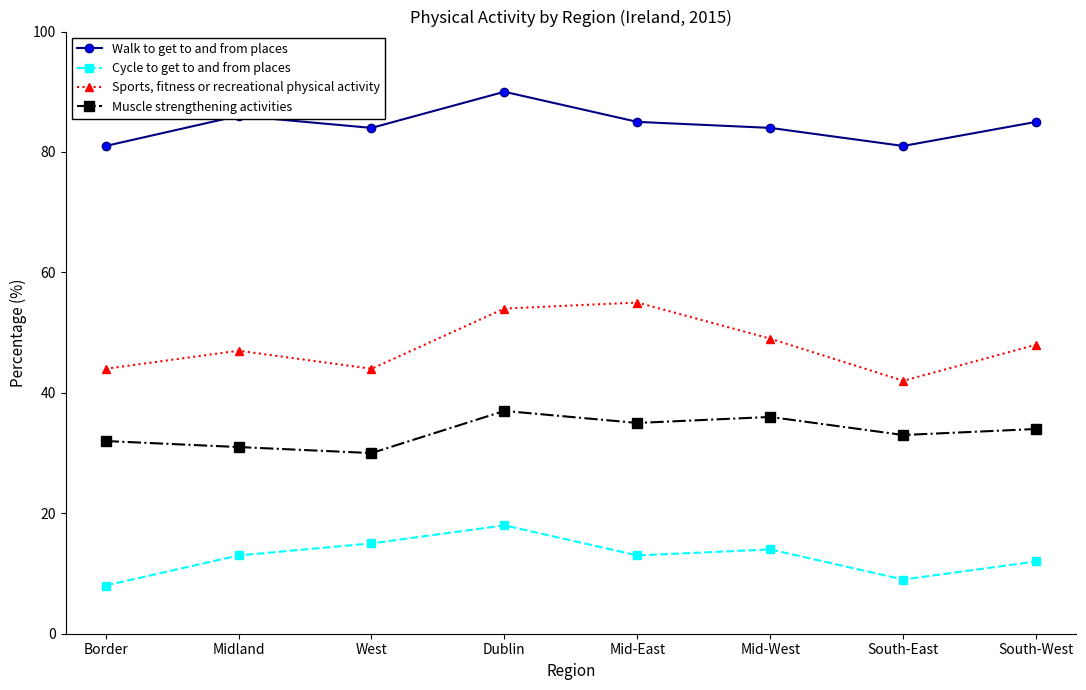

How many data points does each series have?

8